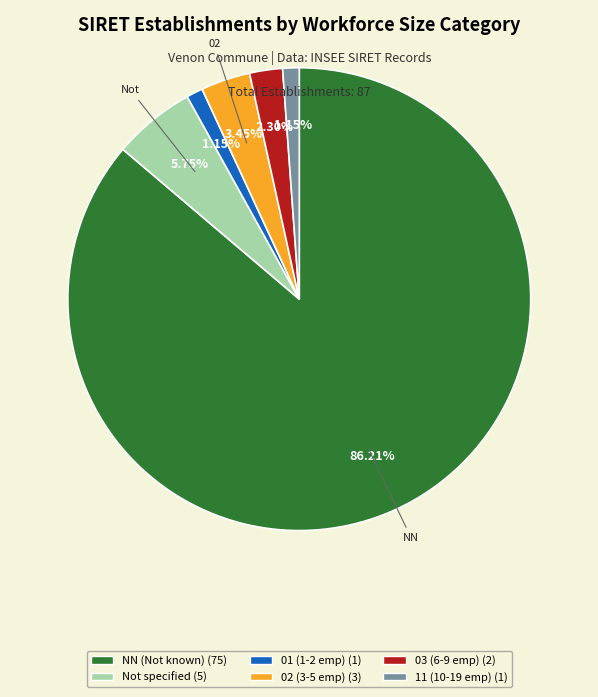

Does any single category account for the majority?

Yes